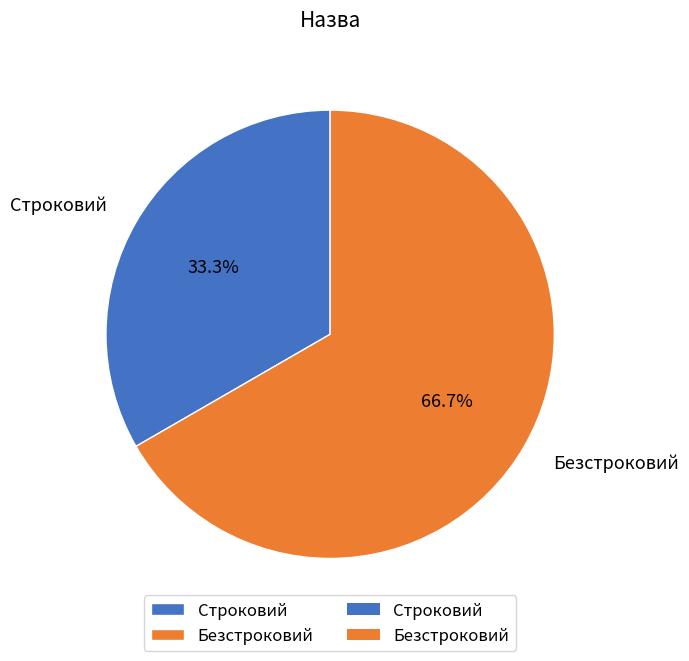

How many slices are in this pie chart?

2